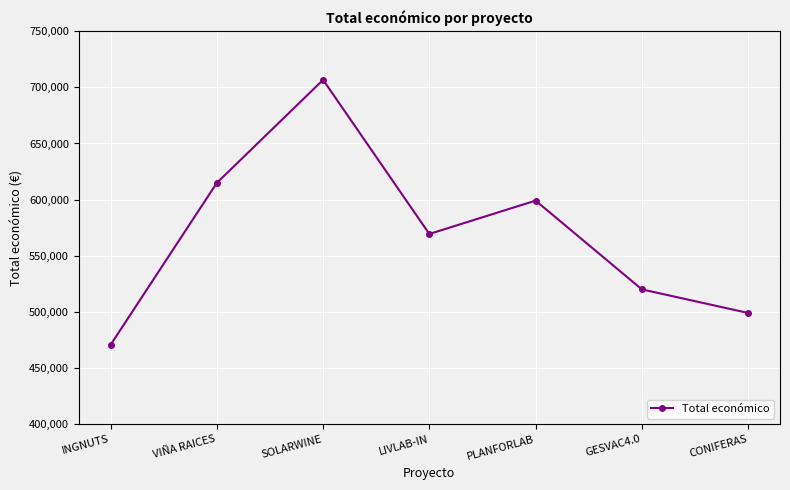

Rank the categories by value from highest to lowest.

SOLARWINE, VIÑA RAICES, PLANFORLAB, LIVLAB-IN, GESVAC4.0, CONIFERAS, INGNUTS